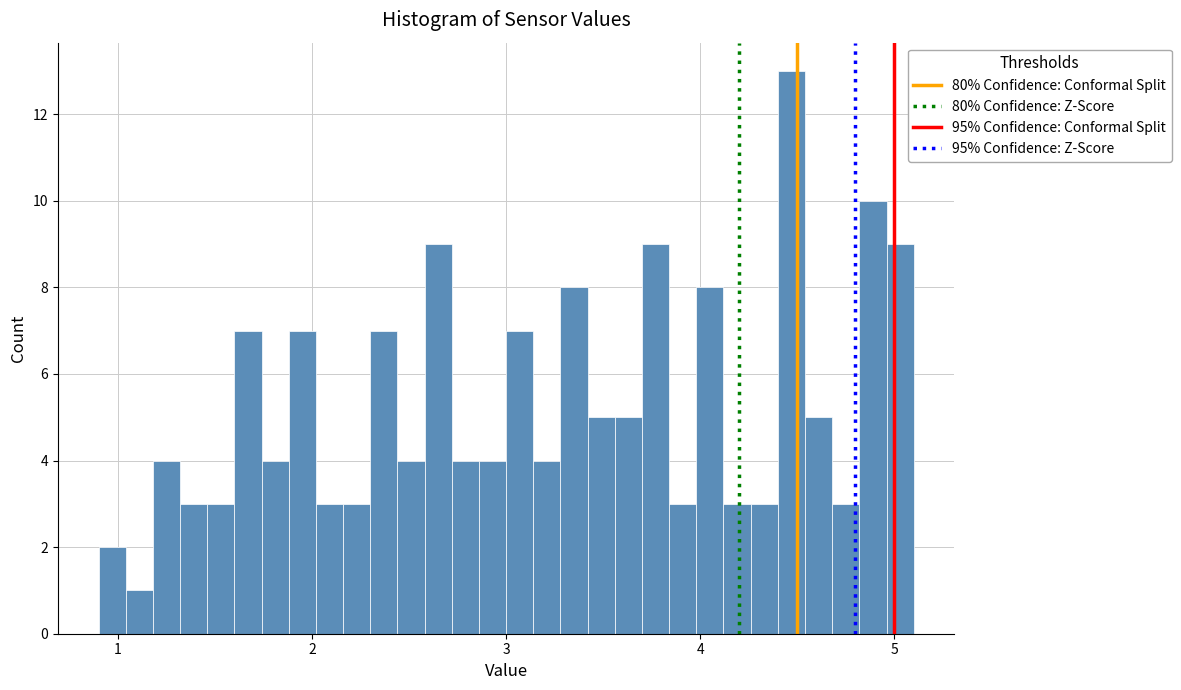

Read against the x-axis, roughly where is the centre of the tallest bar?

4.5